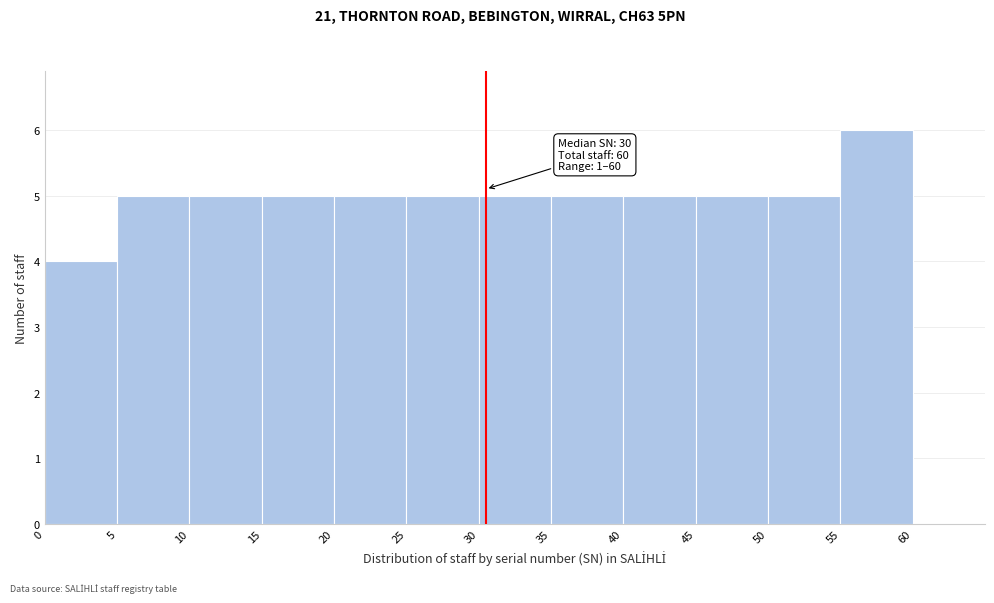

Over which range of the x-axis is the bar tallest?

55 to 60